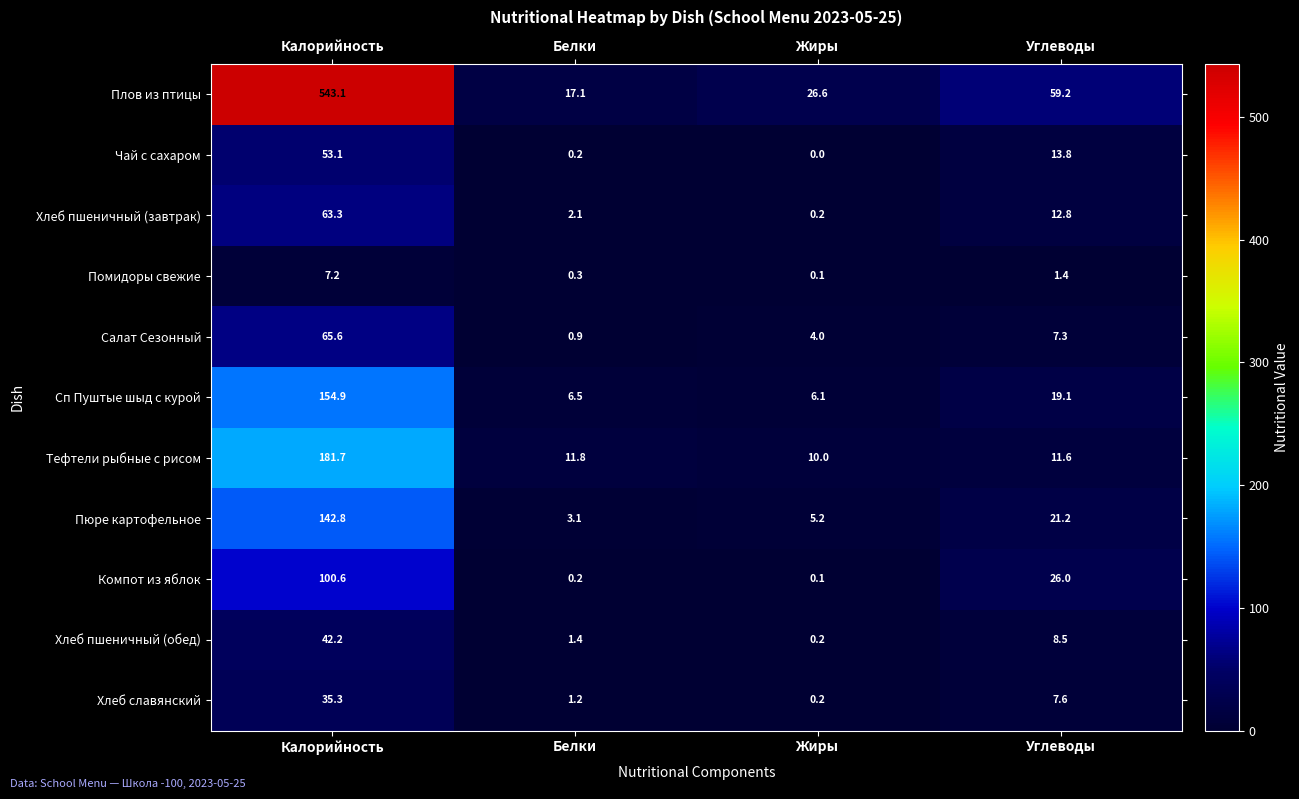

Which label corresponds to the smallest value in the chart?

Жиры